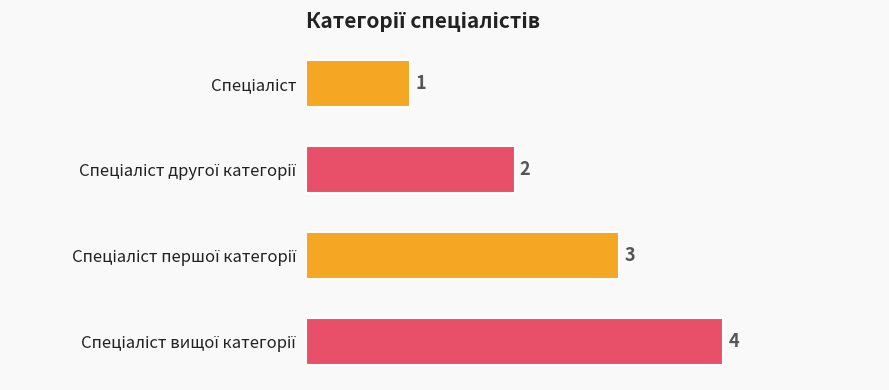

What is the value of the 1st bar from the top?

1